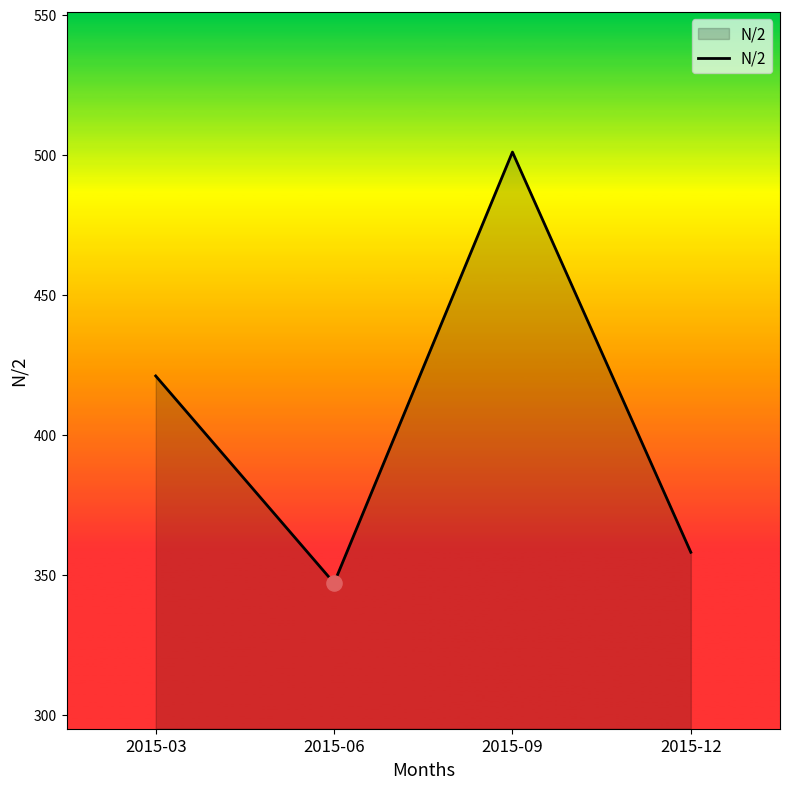

Approximately how many times larger is the value at 2015-09 compared to 2015-06?

1.4